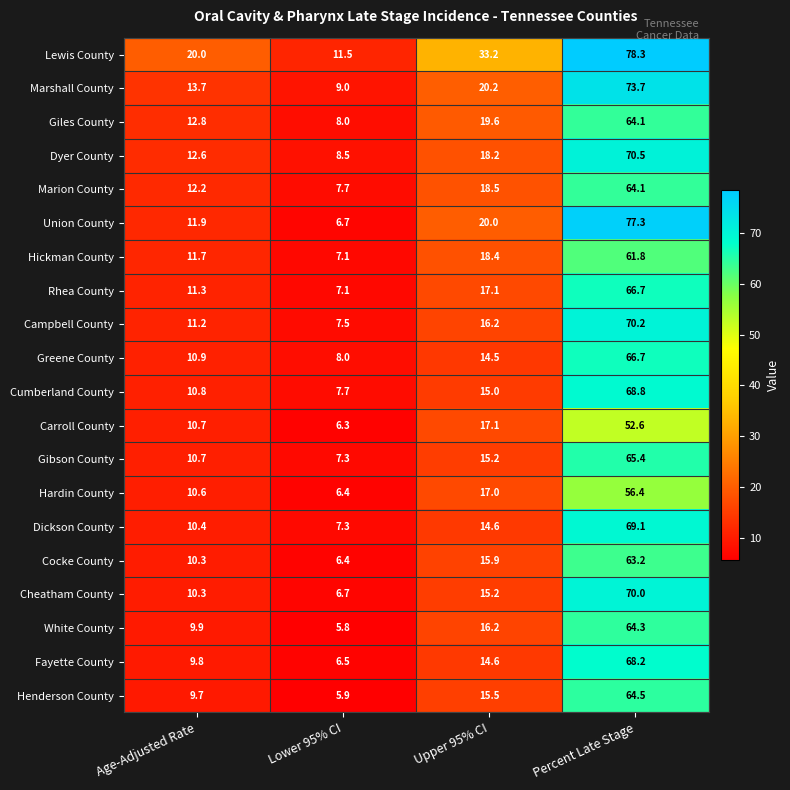

Which label corresponds to the largest value in the chart?

Percent Late Stage